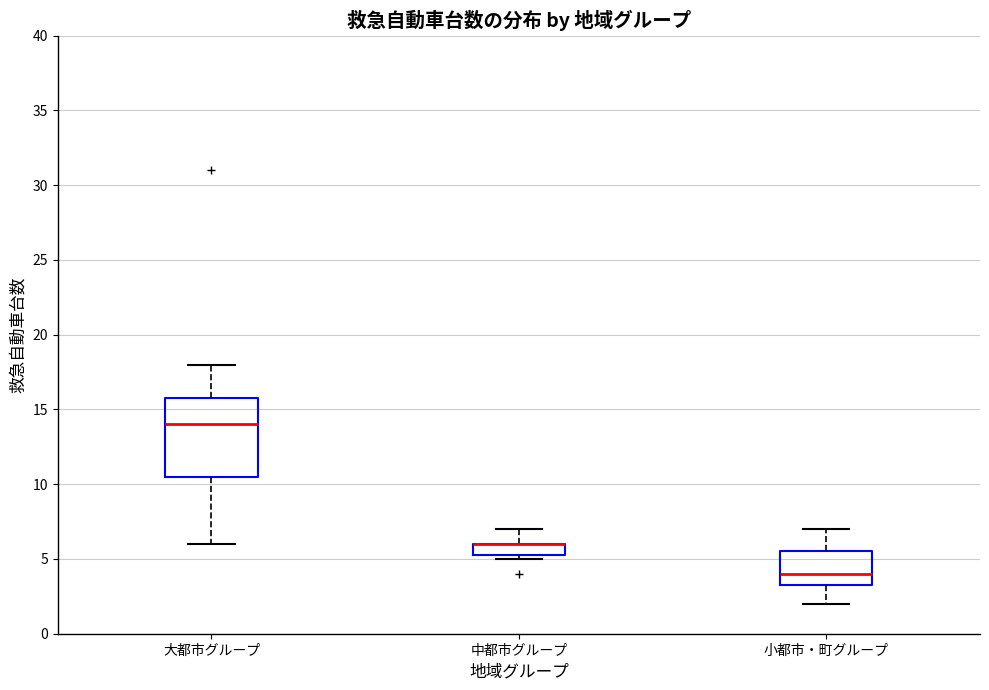

Reading left to right, read every box against the y-axis: the position of its median line, the range the box covers, and the ends of its whiskers. The values are not printed on the chart, so give them approximately, as read against the axis.

大都市グループ: median 14.0, box 10.5 to 16.0, whiskers 6.0 to 18.0
中都市グループ: median 6.0 (drawn on the box's upper edge), box 5.5 to 6.0, whiskers 5.0 to 7.0
小都市・町グループ: median 4.0, box 3.5 to 5.5, whiskers 2.0 to 7.0